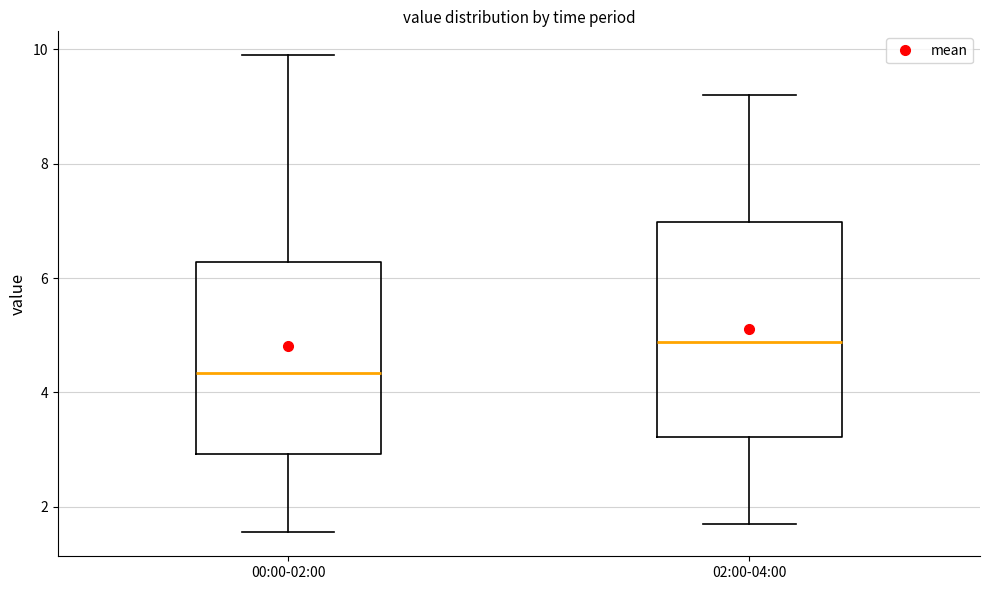

Which box has the lowest median line?

00:00-02:00